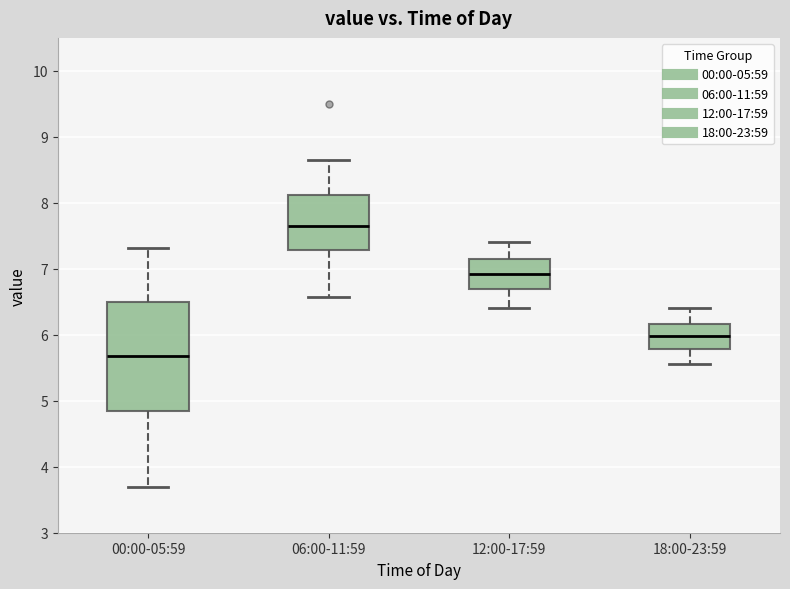

Which box's median line is the lowest?

00:00-05:59